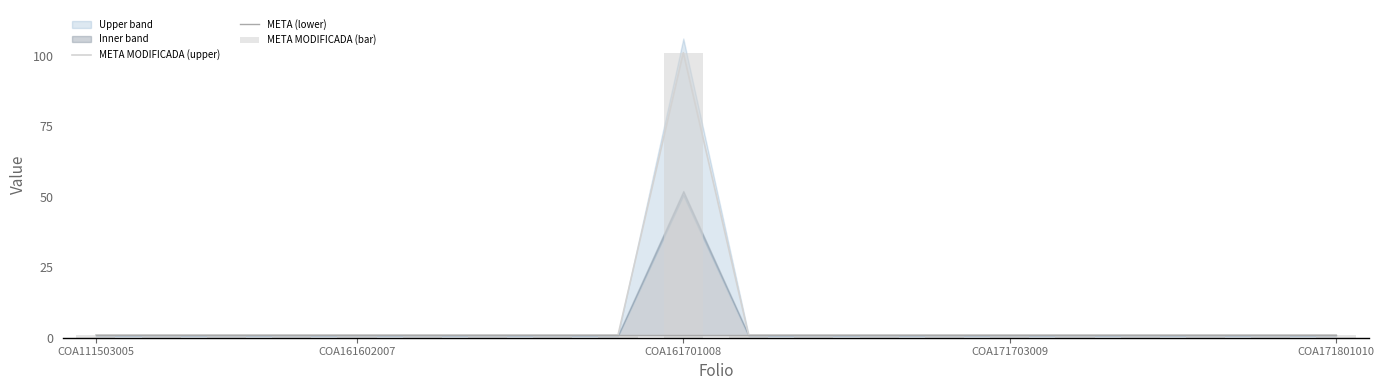

The value of META MODIFICADA (upper) at COA161701008 is 175. True or false?

False